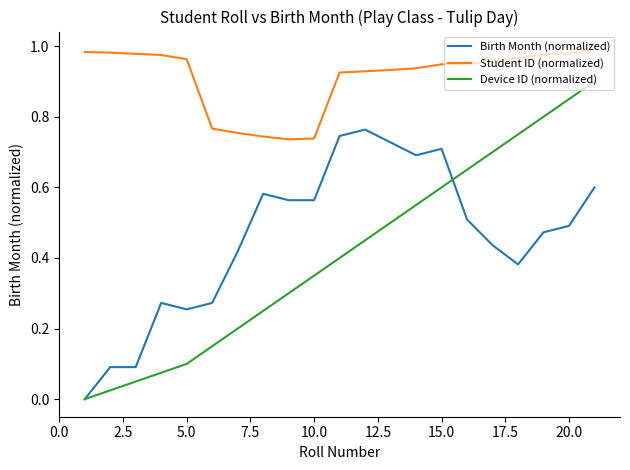

At how many categories does at least one series exceed 0?

21